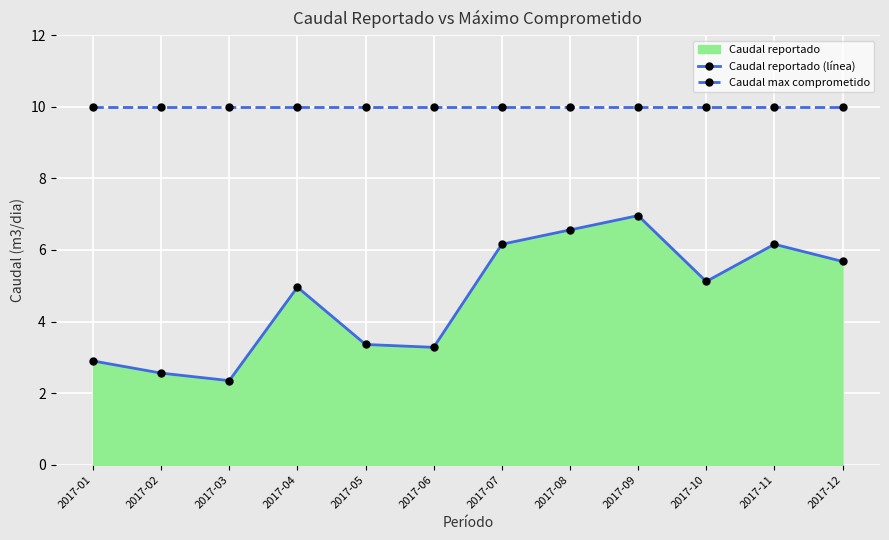

Rank the series at 2017-01 from highest to lowest value.

Caudal max comprometido, Caudal reportado (línea)